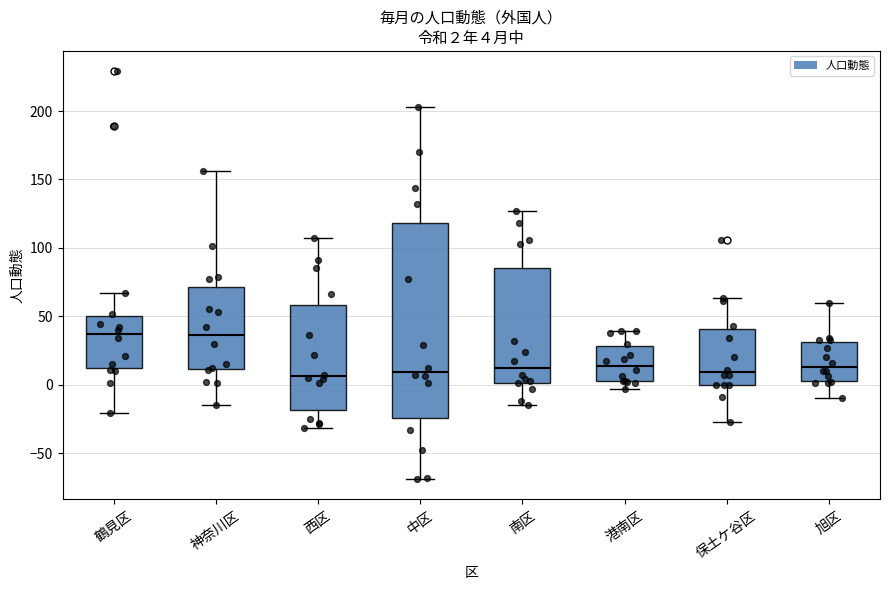

Which box is the tallest, from its lower edge to its upper edge?

中区